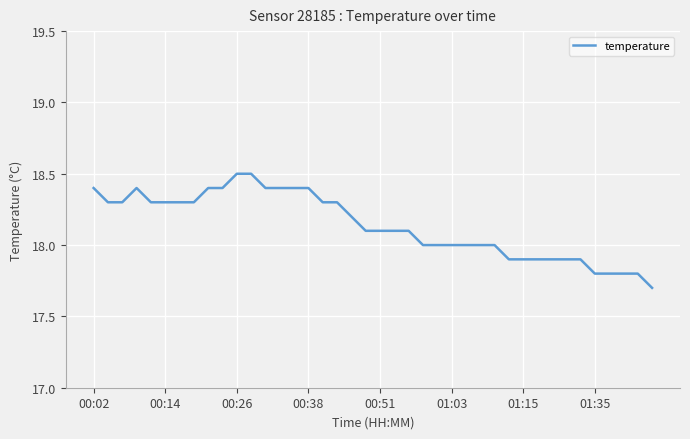

What is the minimum value shown in the chart?

17.7